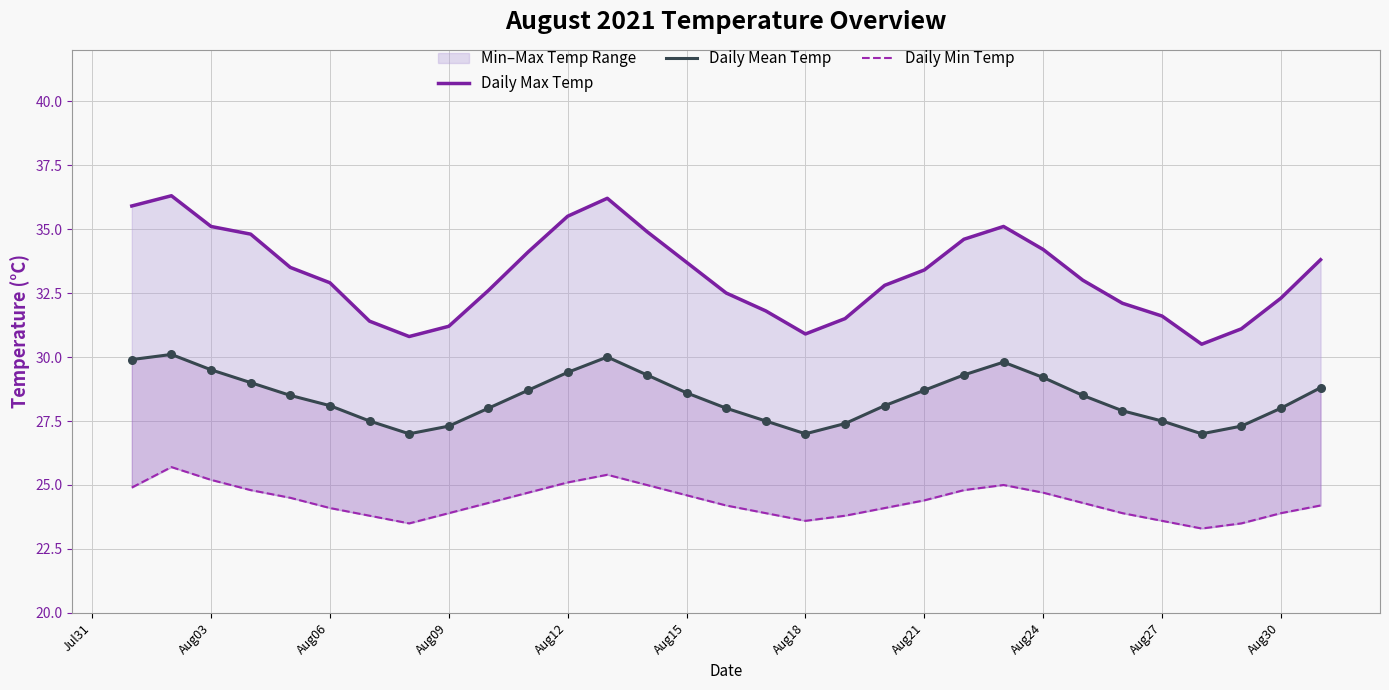

Which series reaches the minimum Y coordinate?

Daily Min Temp